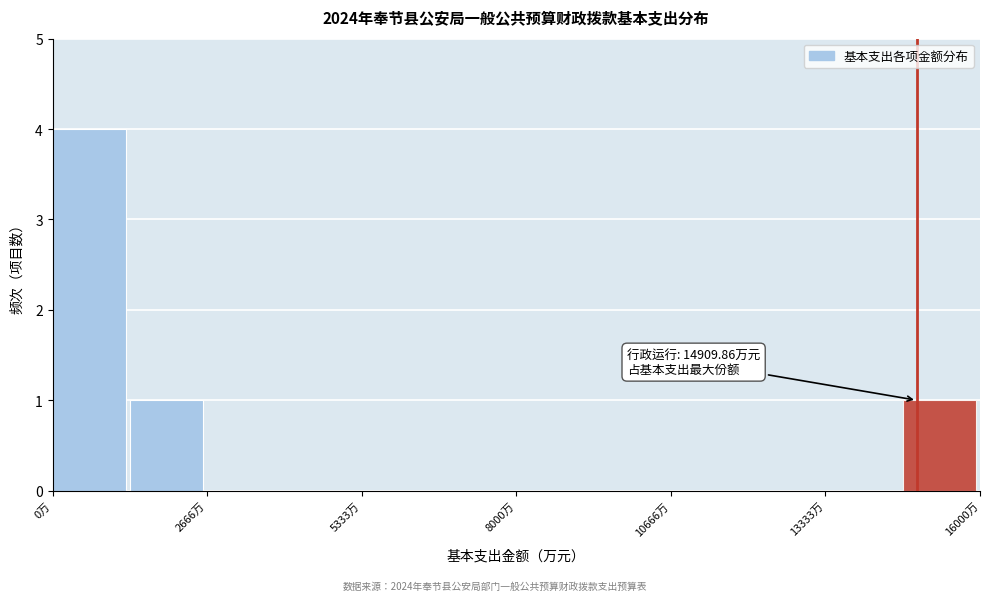

Read against the x-axis, roughly where is the centre of the tallest bar?

500